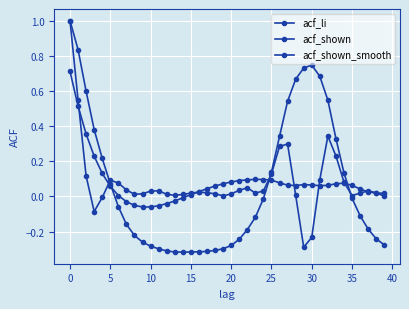

How many series are shown in this chart?

3